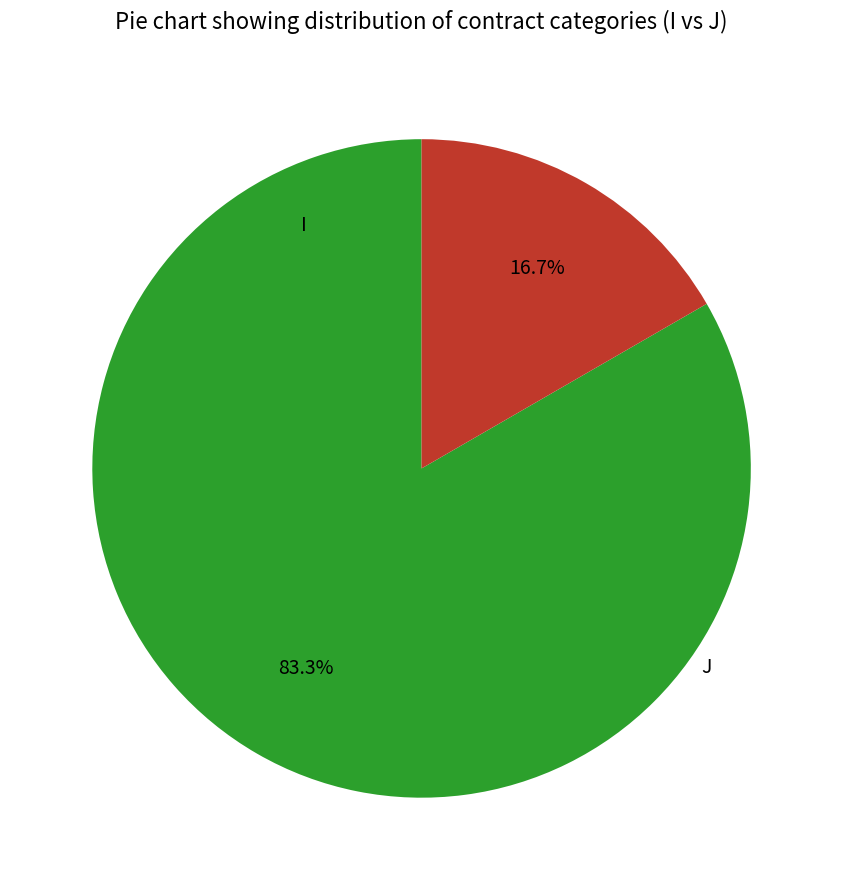

Which slice is the largest?

I